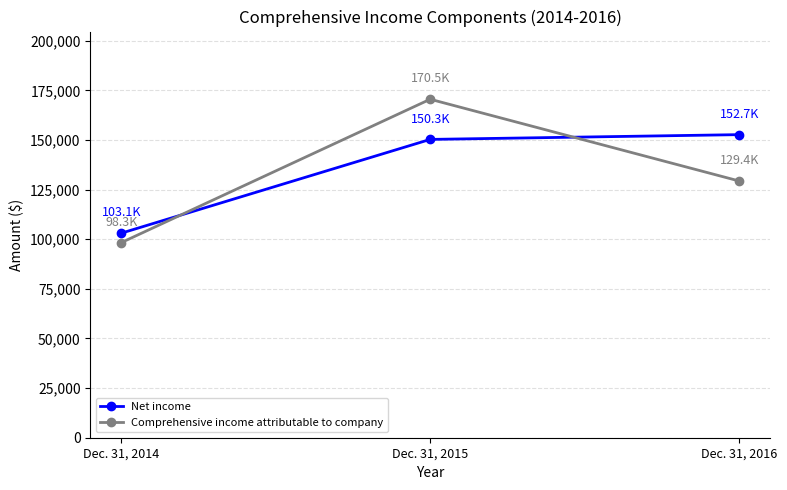

Is it true that Comprehensive income attributable to company equals 170549 at Dec. 31, 2015?

True